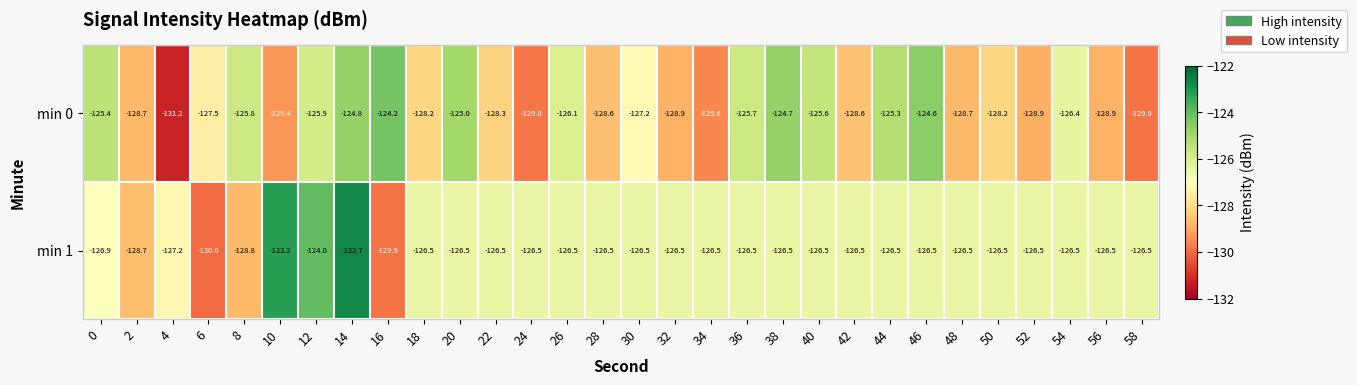

The value of min 0 at 28 is -231.1. True or false?

False